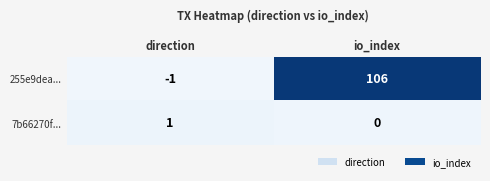

How many categories are shown in the chart?

2